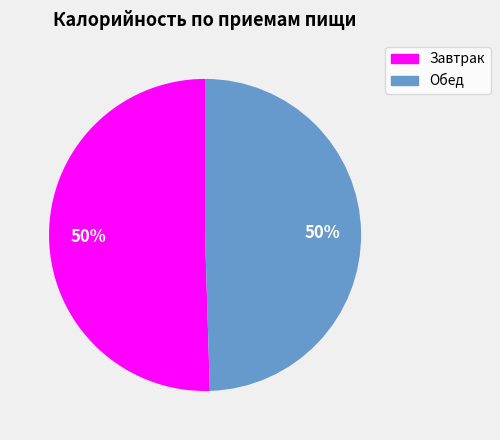

To the nearest percent, what is the combined percentage of Завтрак and Обед?

100%